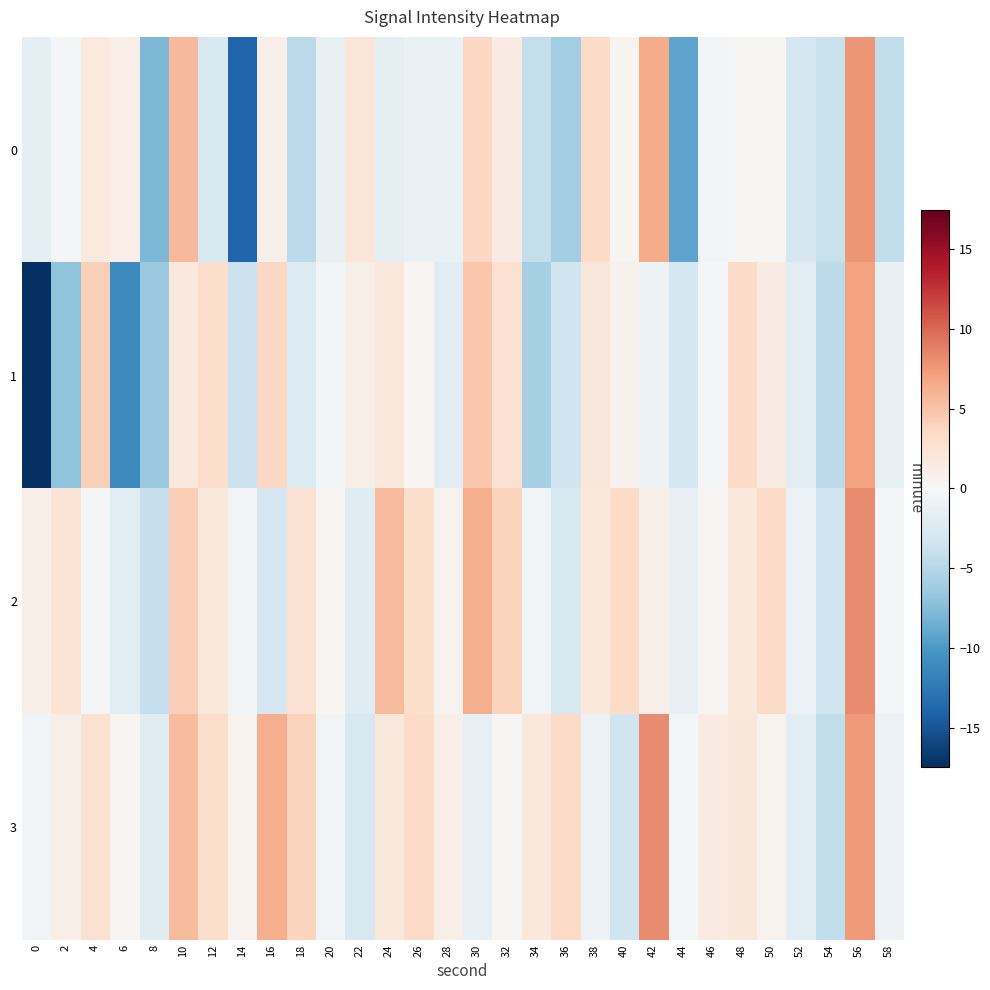

What is the total value across all series at 48?

7.2